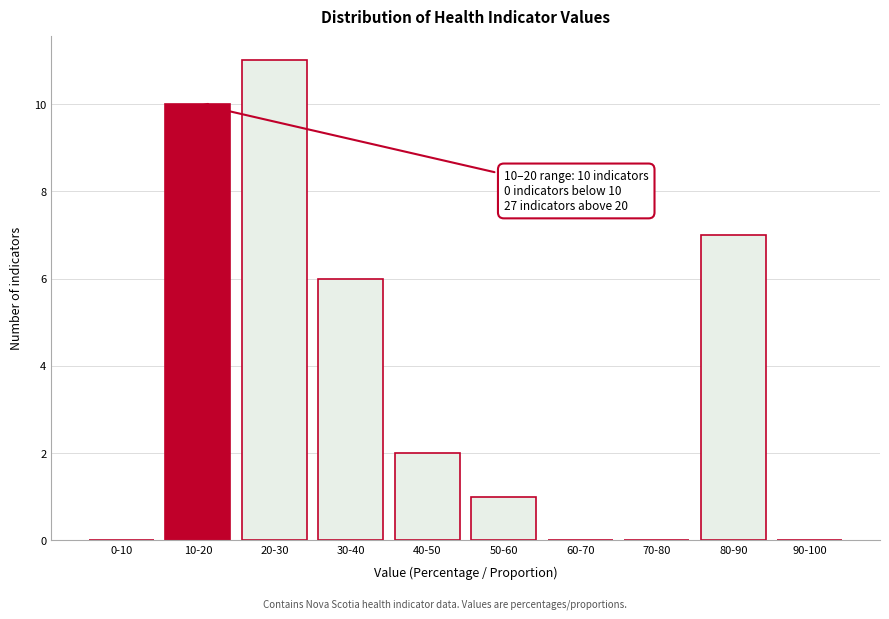

Reading left to right, transcribe all the data shown in this chart.

0-10=0	10-20=10	20-30=11	30-40=6	40-50=2	50-60=1	60-70=0	70-80=0	80-90=7	90-100=0